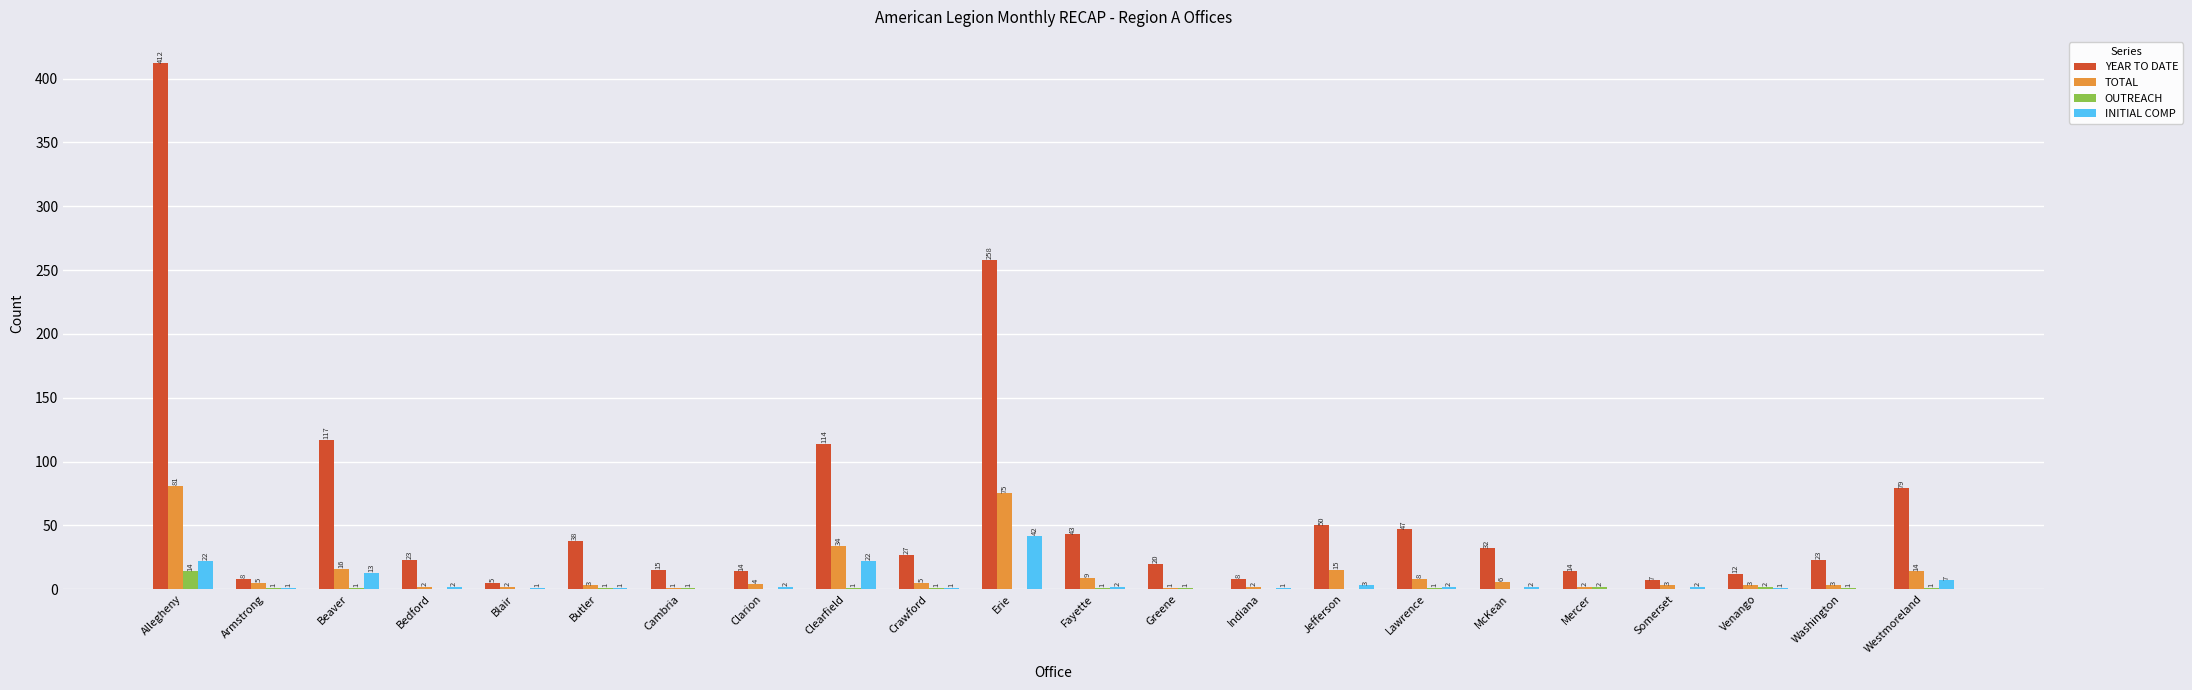

Does the chart contain stacked bars?

No